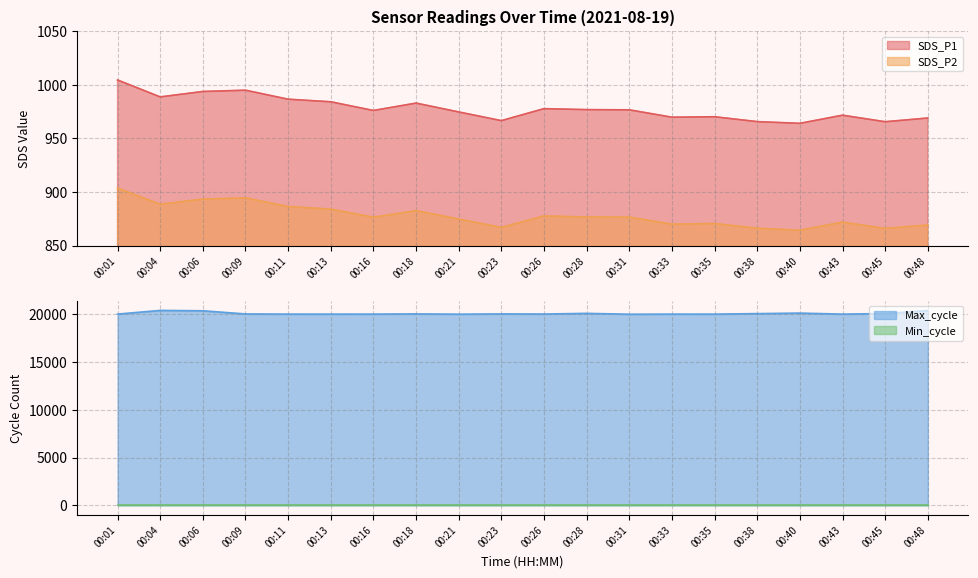

True or false: Max_cycle has a value of 10000.8 at 00:04.

False